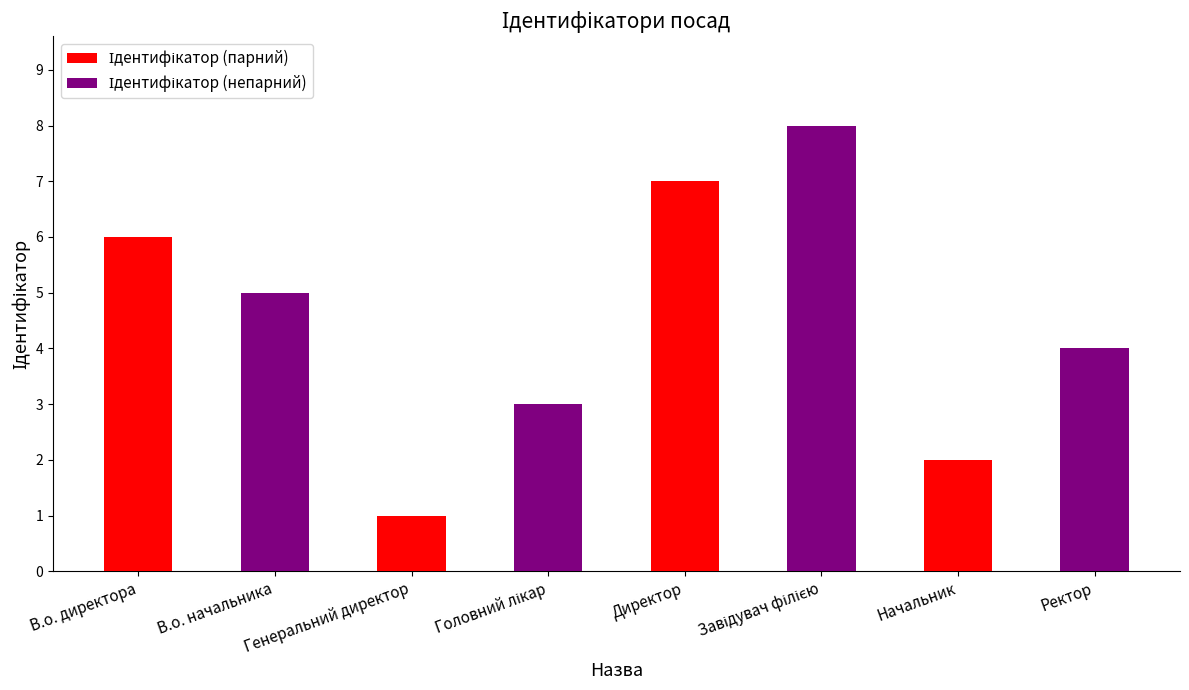

How many bars are there in total?

8